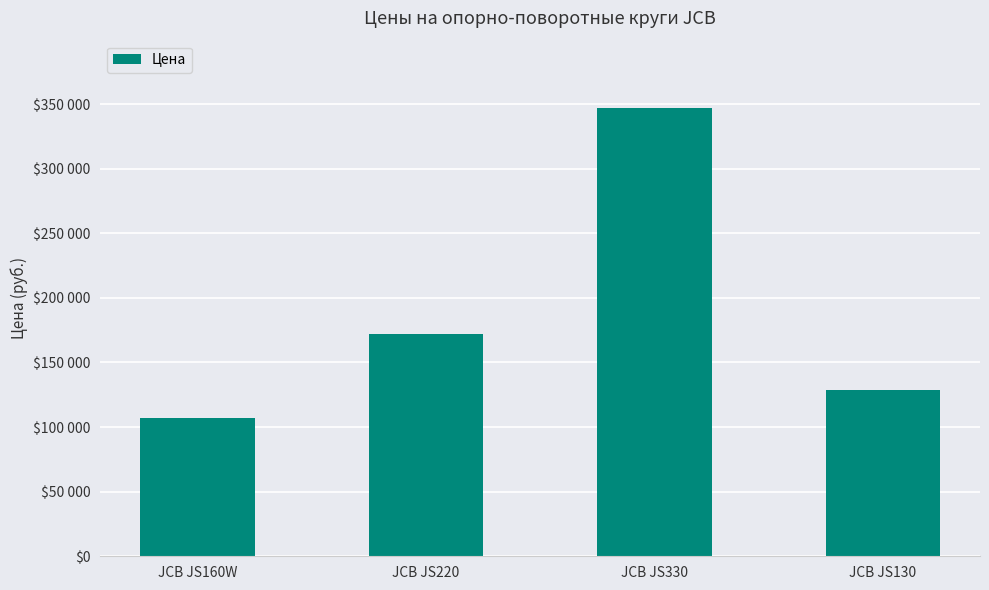

Rank the categories by value from highest to lowest.

JCB JS330, JCB JS220, JCB JS130, JCB JS160W